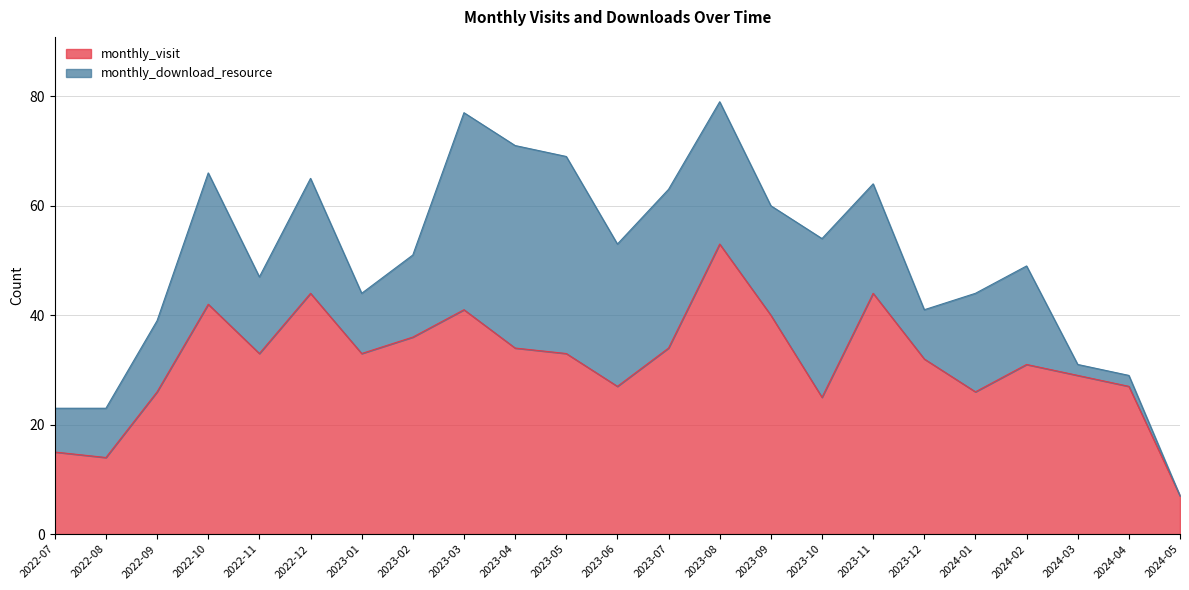

True or false: the data has more than 0 interior local peaks.

True